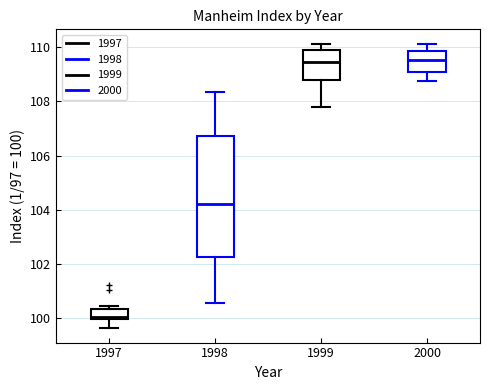

Reading left to right, transcribe this box plot: for each box, give where its median line is, the range the box spans, and where its two whiskers end, as read against the y-axis. The values are not printed on the chart, so give them approximately, as read against the axis.

1997: median 100.0 (just above the box's lower edge), box 100.0 to 100.4, whiskers 99.6 to 100.4 (just above the box's upper edge)
1998: median 104.2, box 102.2 to 106.8, whiskers 100.6 to 108.4
1999: median 109.4, box 108.8 to 109.8, whiskers 107.8 to 110.2
2000: median 109.6, box 109.0 to 109.8, whiskers 108.8 to 110.2